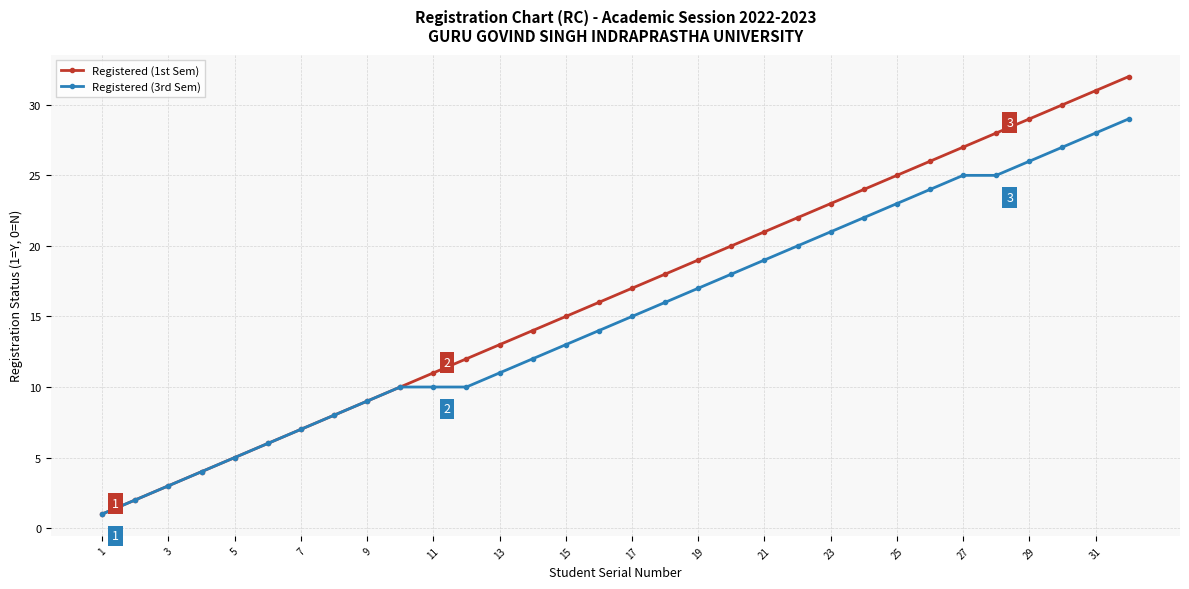

How many categories are shown in the chart?

32